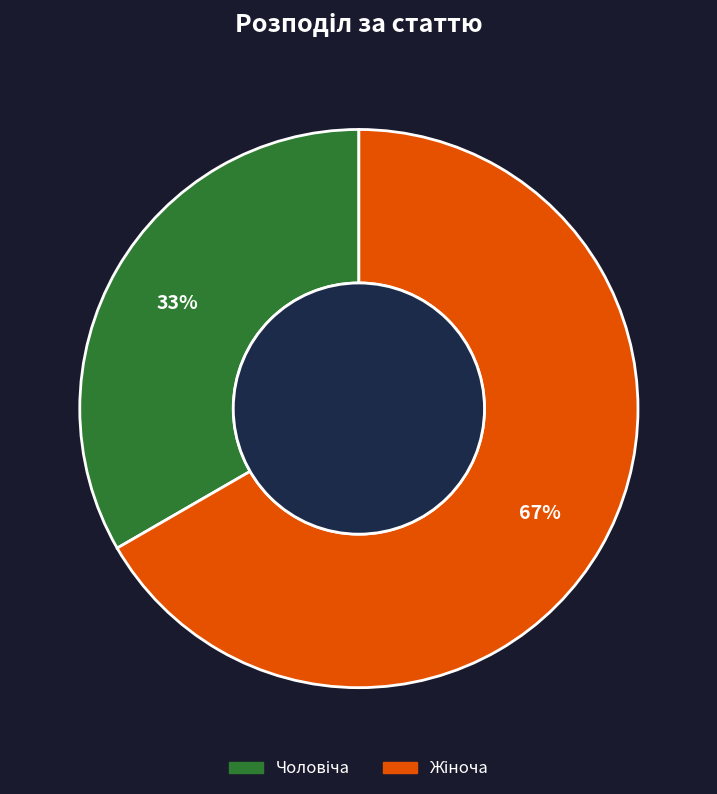

Is there any slice that represents more than half of the pie?

Yes